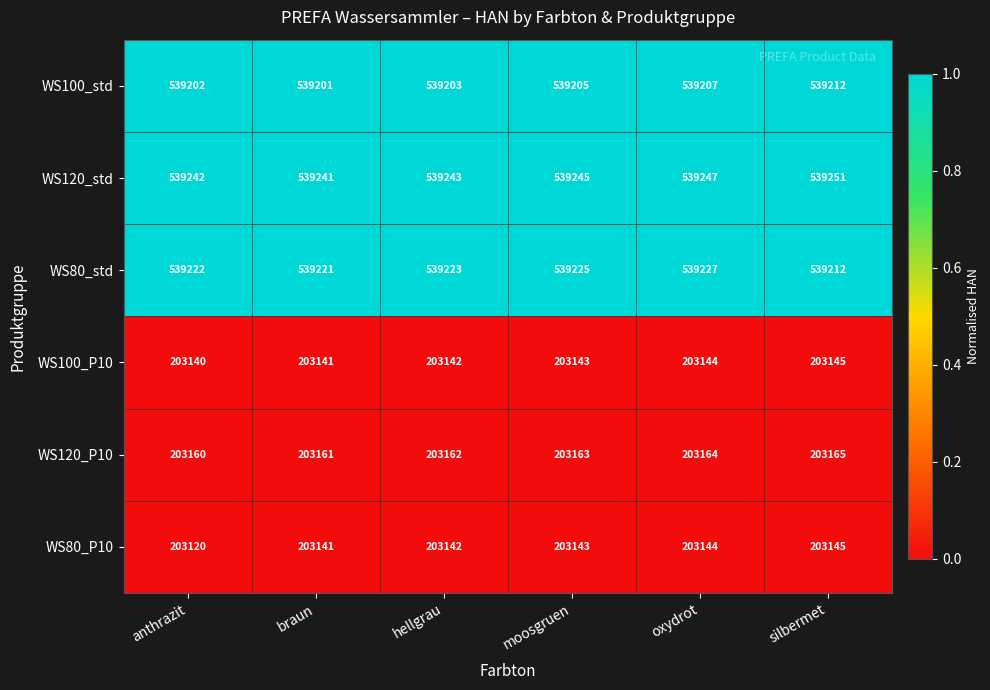

What is the smallest value displayed?

203120